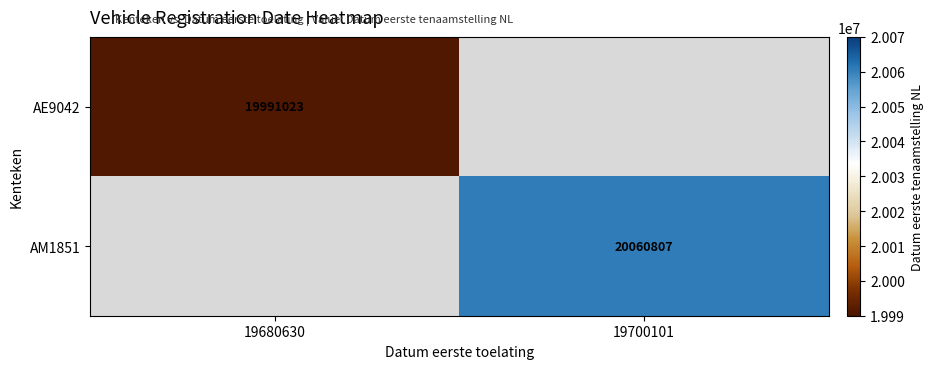

The AM1851 series shows 12316609 at 19700101. True or false?

False